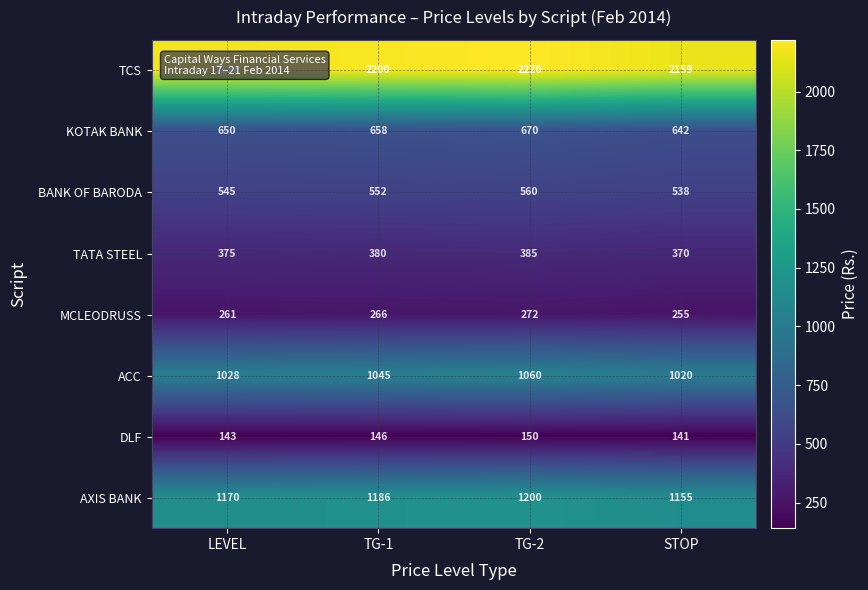

The TCS series shows 2220 at TG-2. True or false?

True